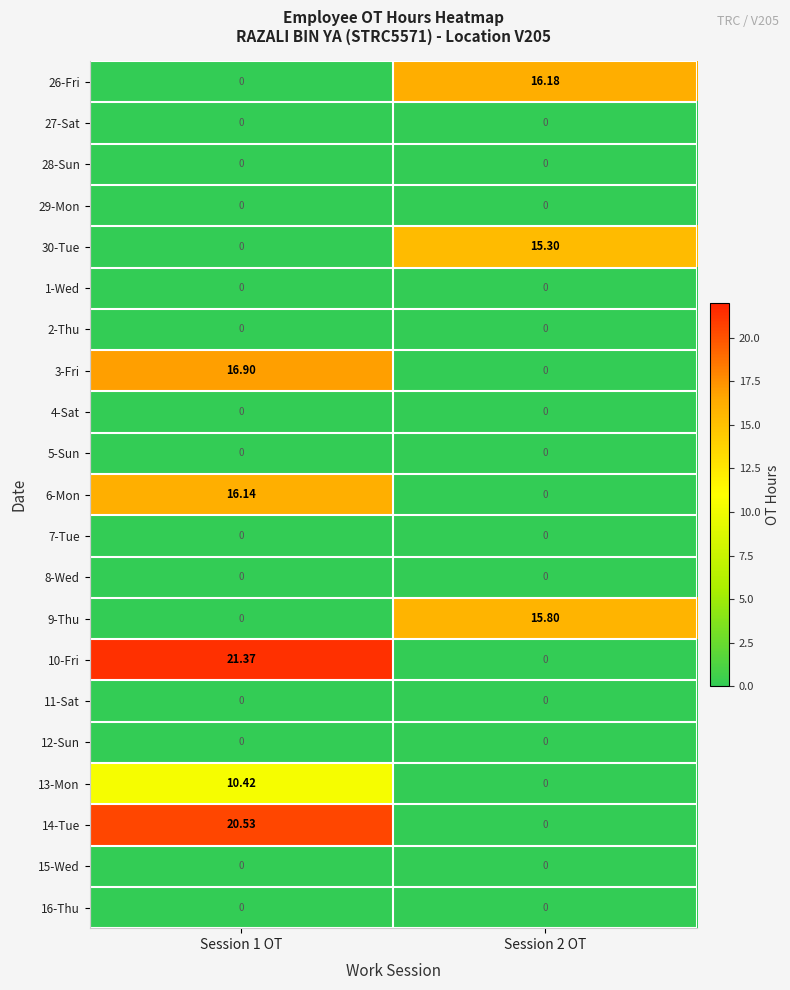

How many series are shown in this chart?

21